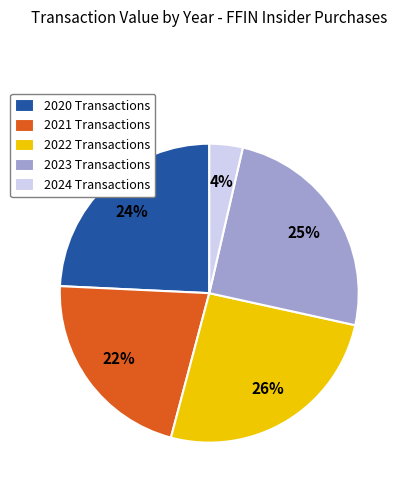

Is there any slice that represents more than half of the pie?

No